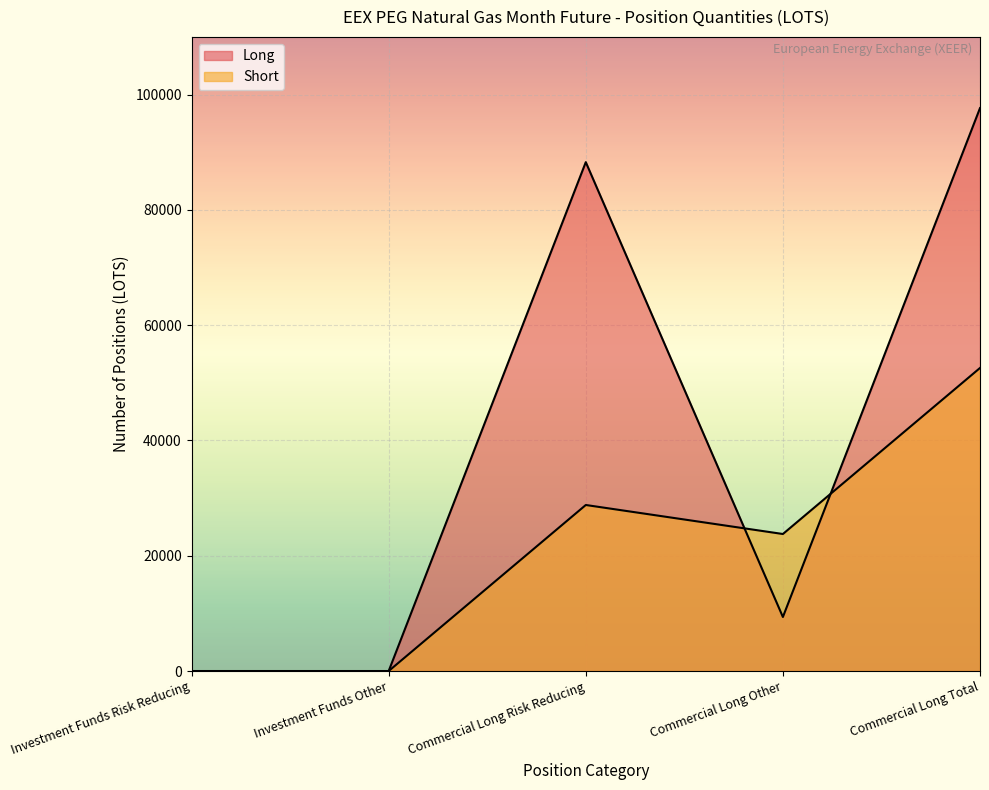

What position from the left is Commercial Long Other?

4